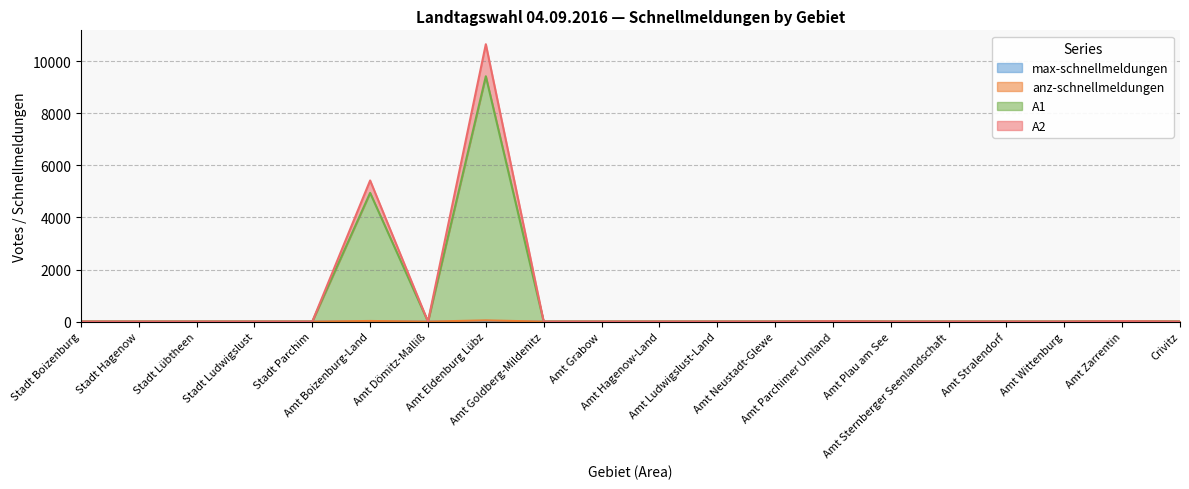

How many data points in anz-schnellmeldungen are above 0?

4